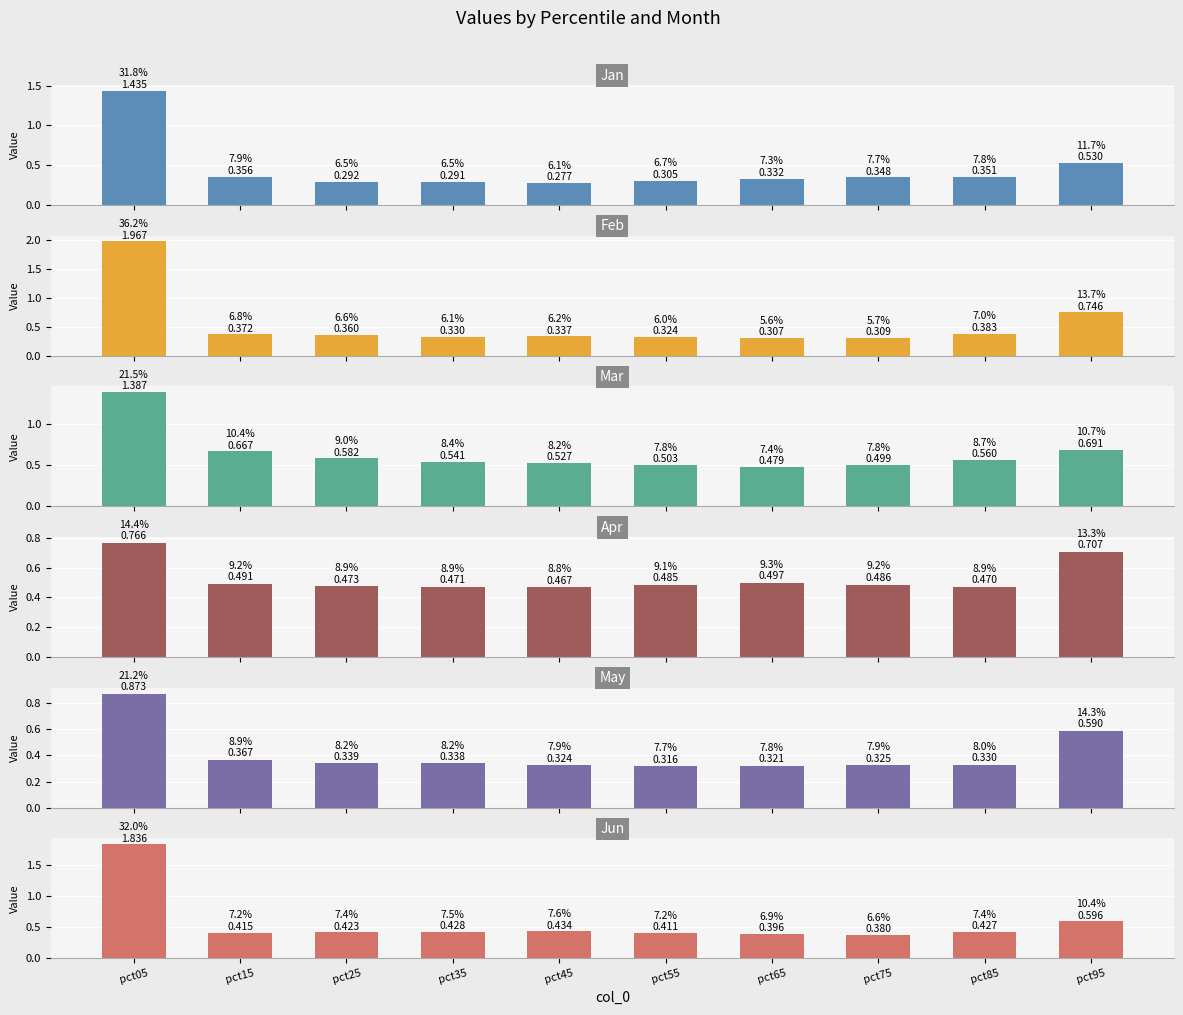

What is the value of the Jan bar at the 7th from the left?

0.3